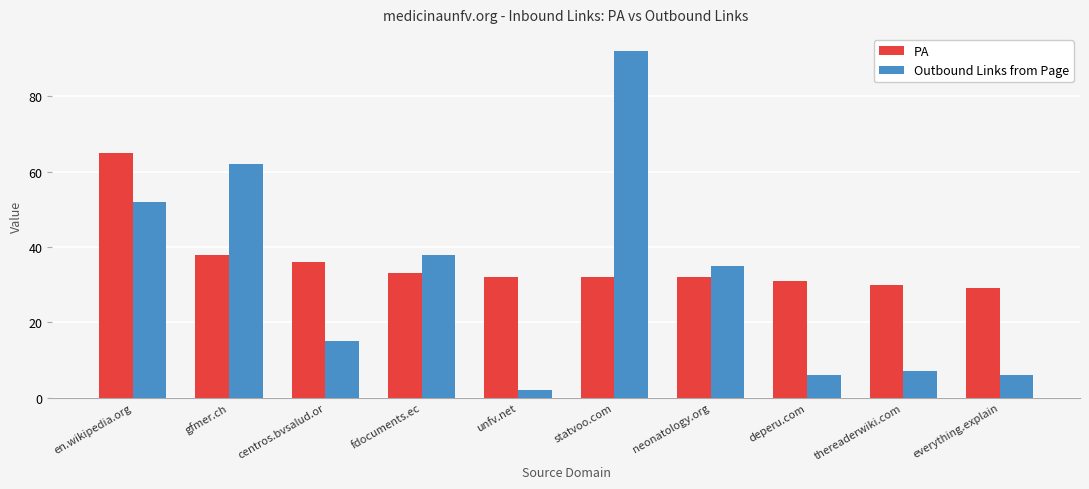

Which series has the largest range (max minus min)?

Outbound Links from Page